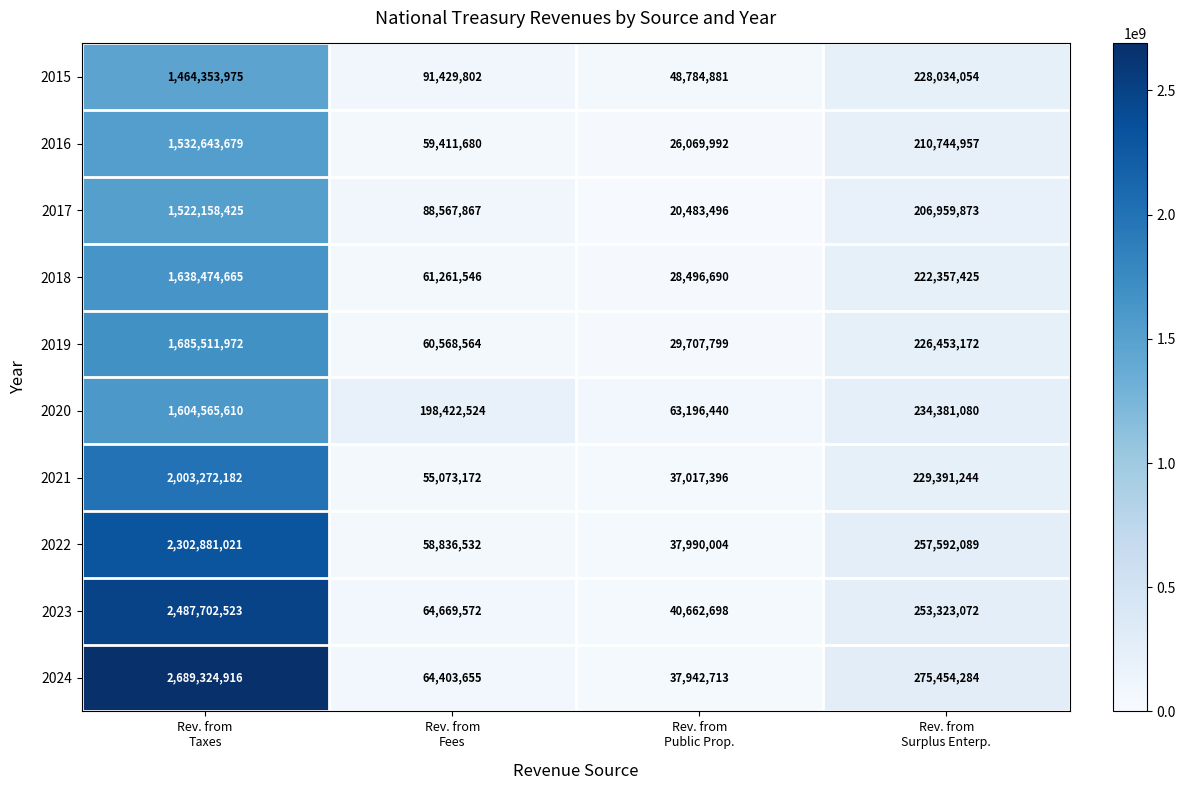

Which series has the widest spread of values?

2024